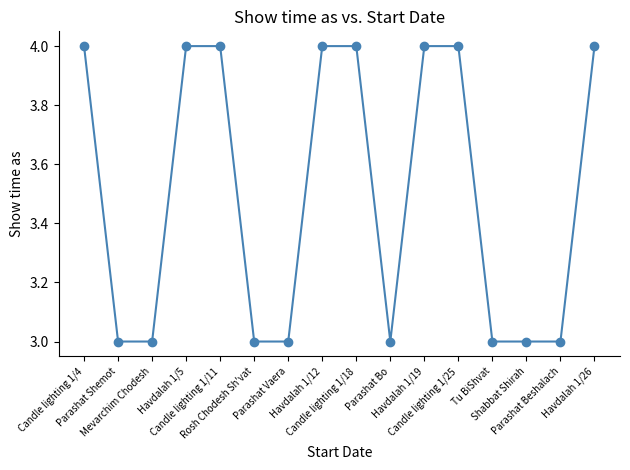

What is the smallest value displayed?

3